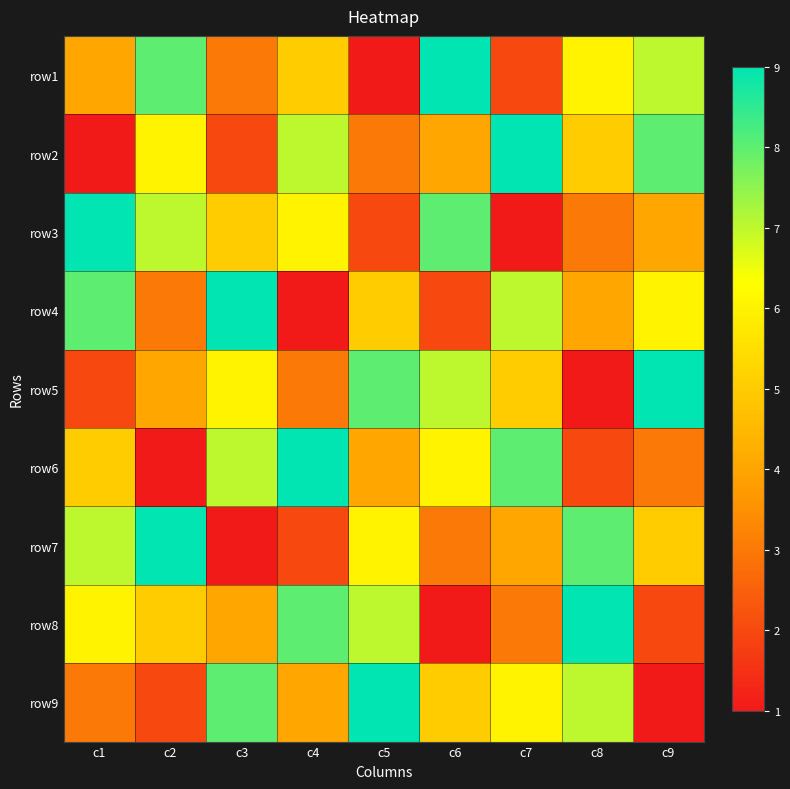

What is the spread (max minus min) of values at c4?

8